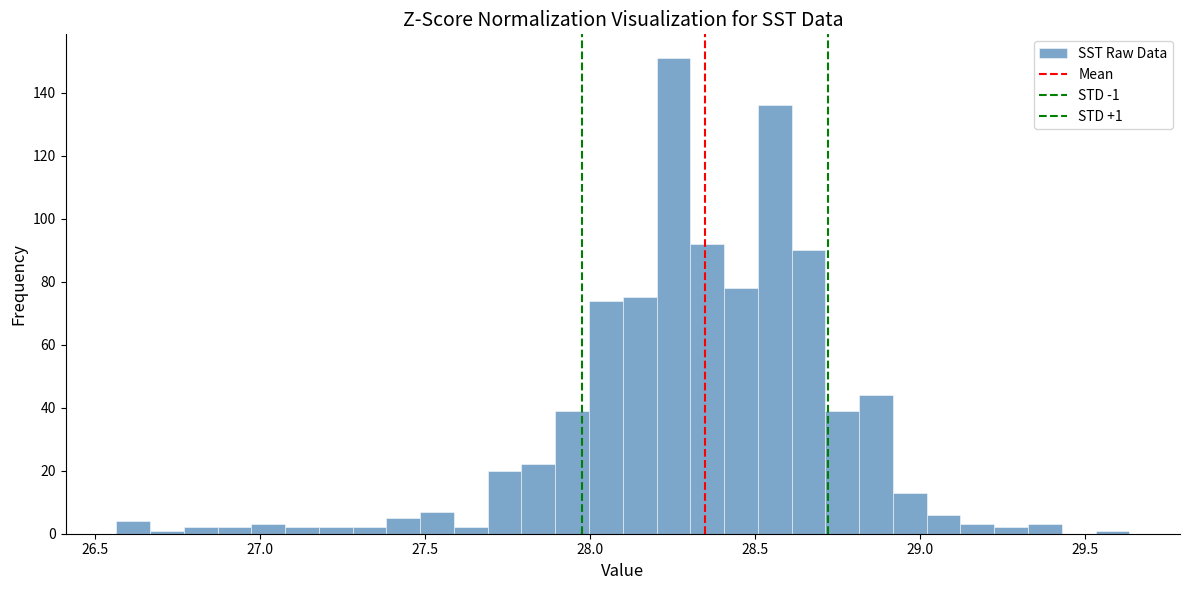

Around what value on the x-axis is the tallest bar? Give the approximate position of its centre, as read against the axis.

28.25